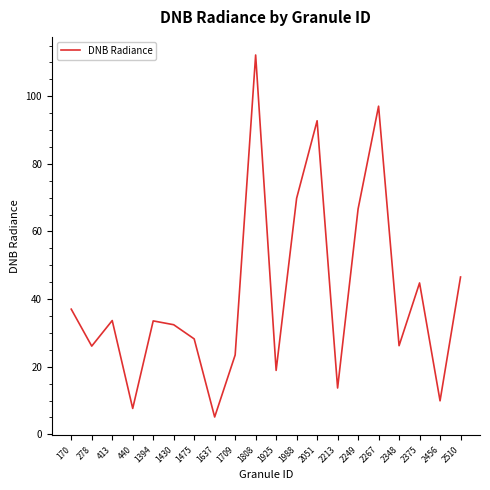

Which label corresponds to the largest value in the chart?

1808